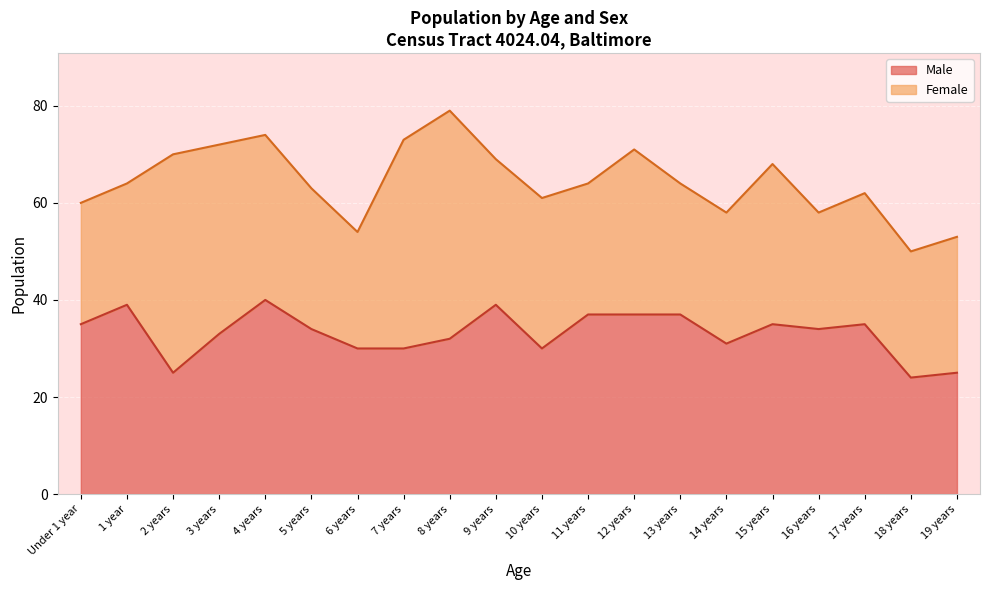

What is the sum of the values at 11 years and 4 years?

77